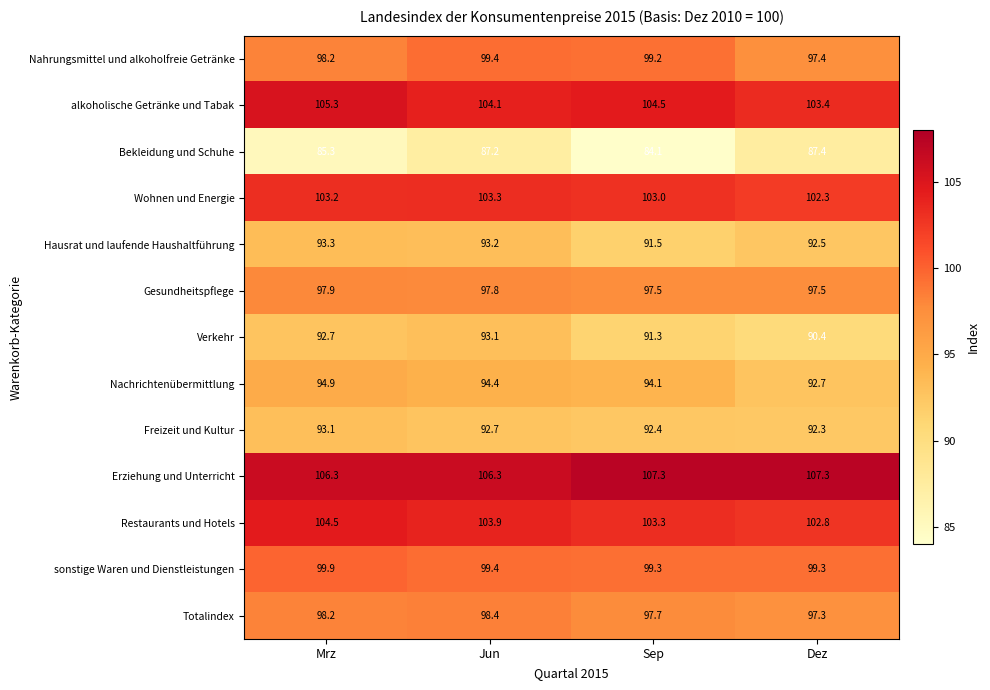

What is the highest value of the Nahrungsmittel und alkoholfreie Getränke series?

99.4